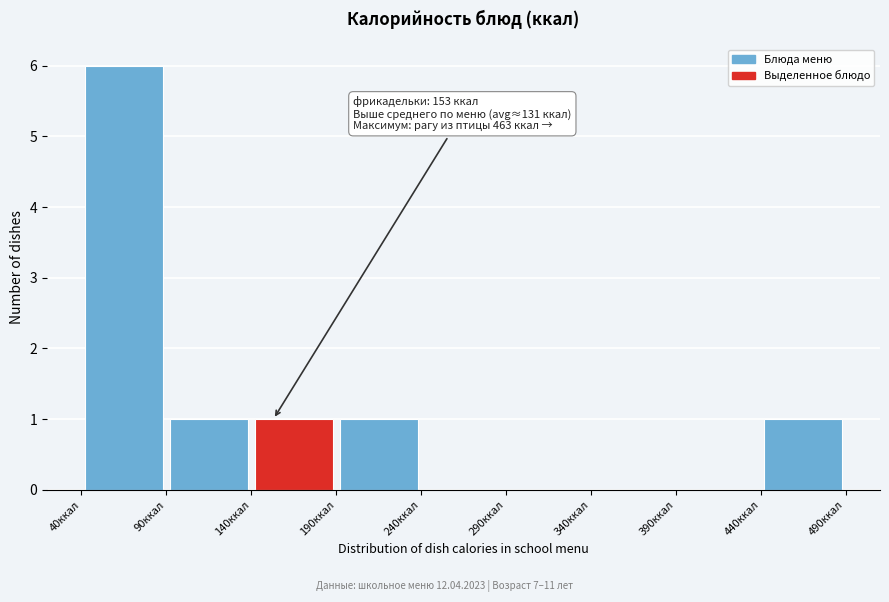

Over which range of the x-axis is the bar tallest?

40 to 90